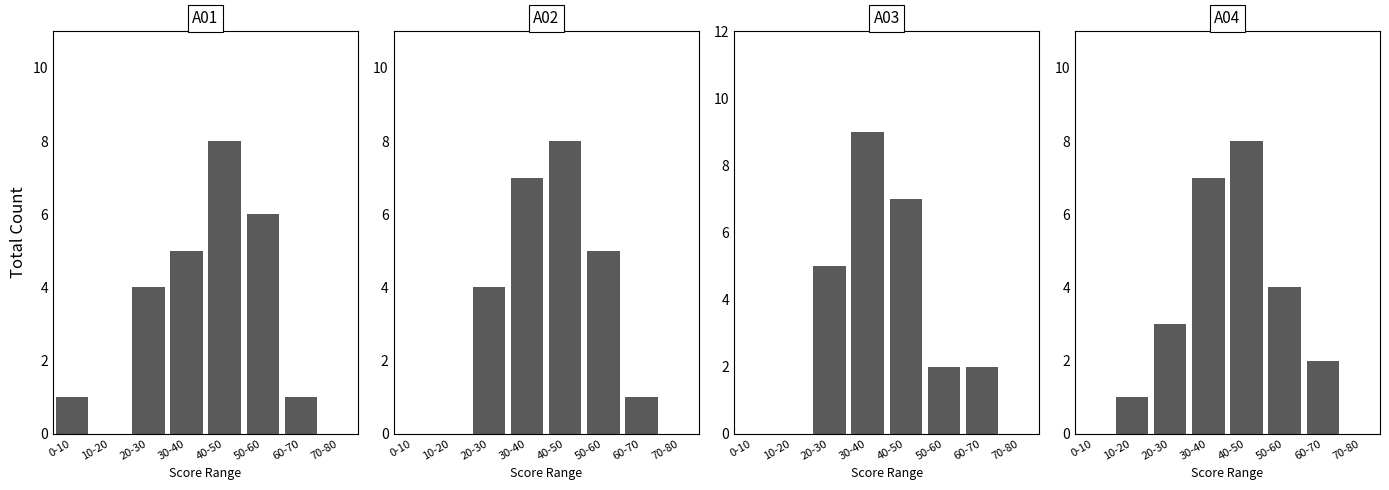

Is the value of A03 at 20-30 greater than the value of A02 at 50-60?

No